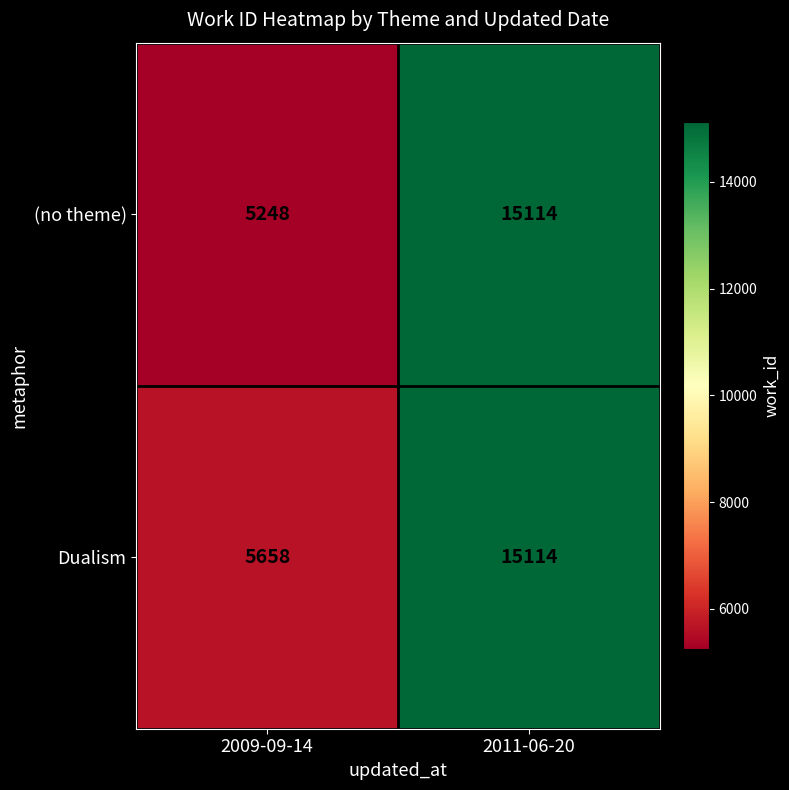

What is the sum of the (no theme) values at 2011-06-20 and 2009-09-14?

20362